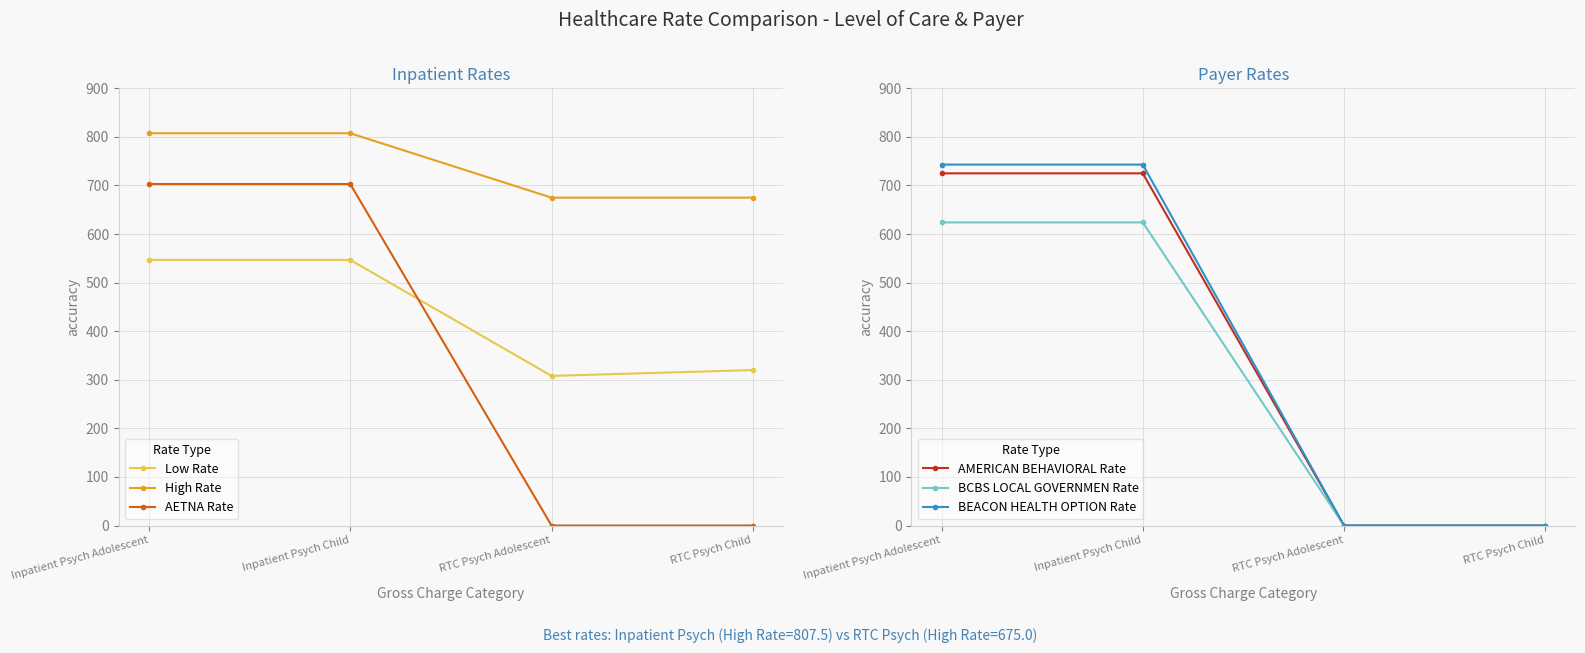

Reading left to right, list all the values displayed in this chart.

Low Rate: Inpatient Psych Adolescent=546.8	Inpatient Psych Child=546.8	RTC Psych Adolescent=308.0	RTC Psych Child=320.0
High Rate: Inpatient Psych Adolescent=807.5	Inpatient Psych Child=807.5	RTC Psych Adolescent=675.0	RTC Psych Child=675.0
AETNA Rate: Inpatient Psych Adolescent=703.0	Inpatient Psych Child=703.0	RTC Psych Adolescent=0.0	RTC Psych Child=0.0
AMERICAN BEHAVIORAL Rate: Inpatient Psych Adolescent=725.0	Inpatient Psych Child=725.0	RTC Psych Adolescent=0.0	RTC Psych Child=0.0
BCBS LOCAL GOVERNMEN Rate: Inpatient Psych Adolescent=624.0	Inpatient Psych Child=624.0	RTC Psych Adolescent=0.0	RTC Psych Child=0.0
BEACON HEALTH OPTION Rate: Inpatient Psych Adolescent=743.0	Inpatient Psych Child=743.0	RTC Psych Adolescent=0.0	RTC Psych Child=0.0